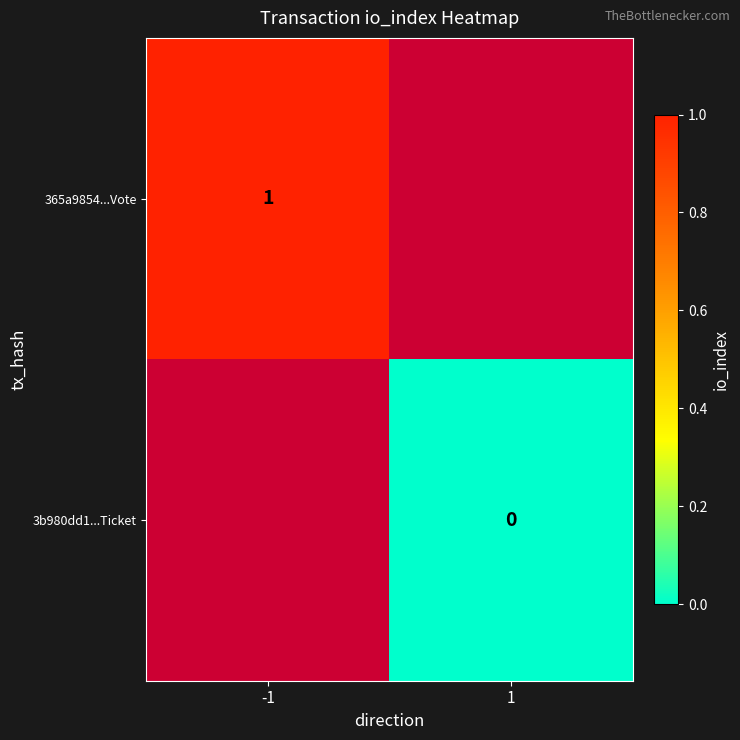

True or false: 365a9854...Vote has a value of 1 at -1.

True